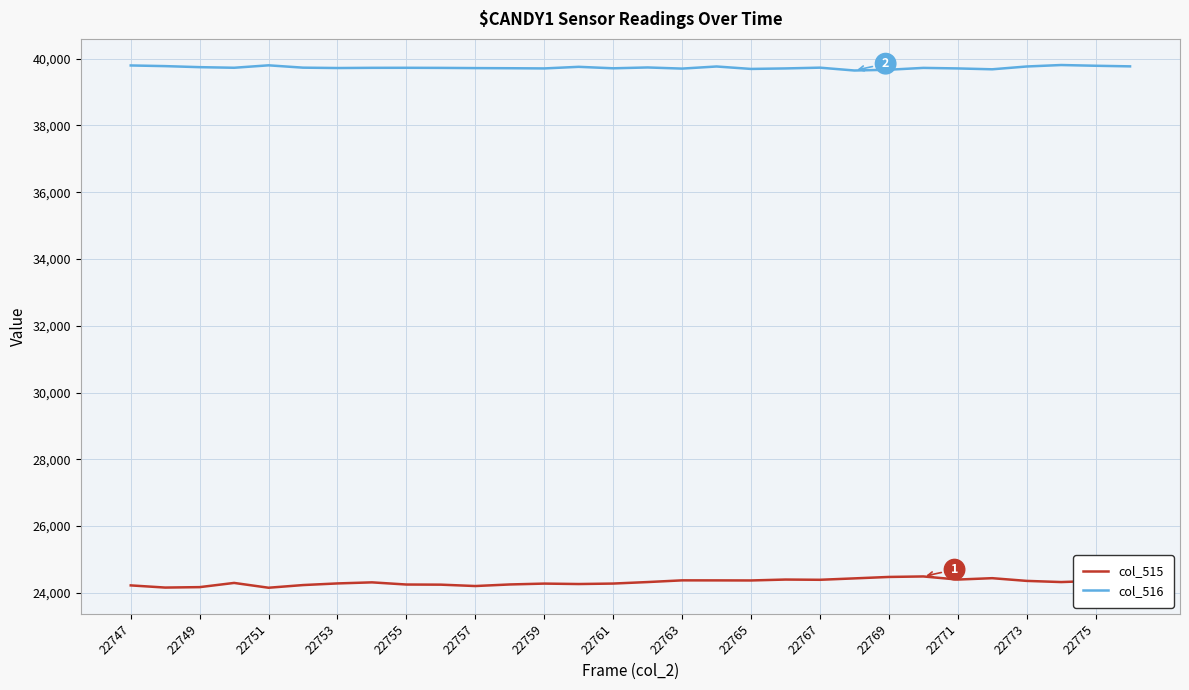

What is the lowest value of the col_515 series?

24155